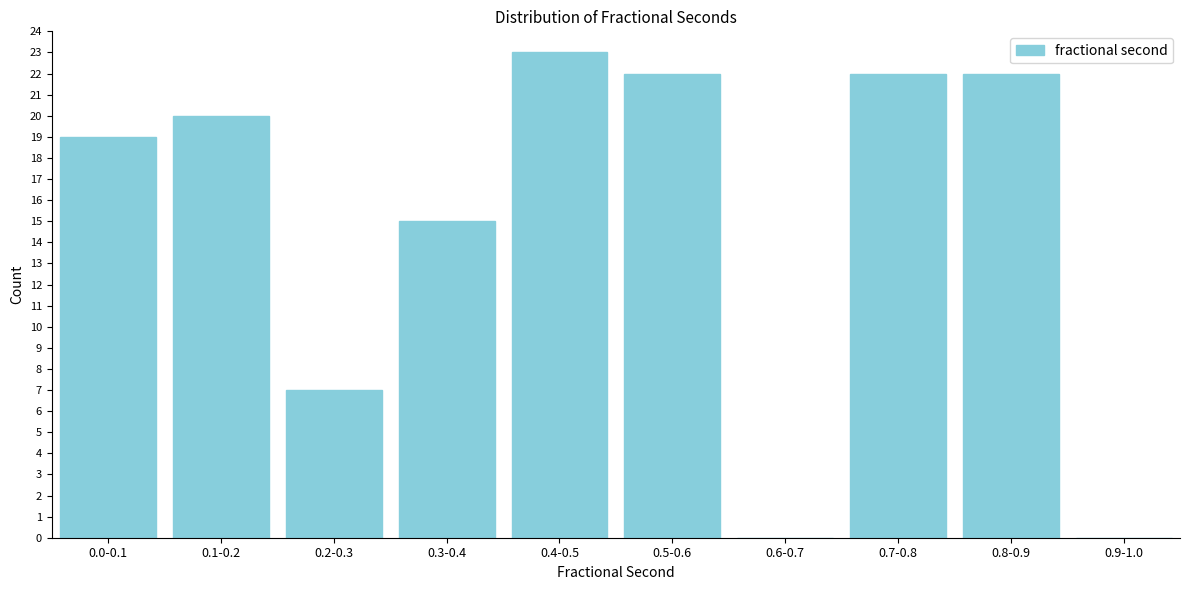

Reading left to right, what are all the values shown in this chart?

0.0-0.1=19	0.1-0.2=20	0.2-0.3=7	0.3-0.4=15	0.4-0.5=23	0.5-0.6=22	0.6-0.7=0	0.7-0.8=22	0.8-0.9=22	0.9-1.0=0